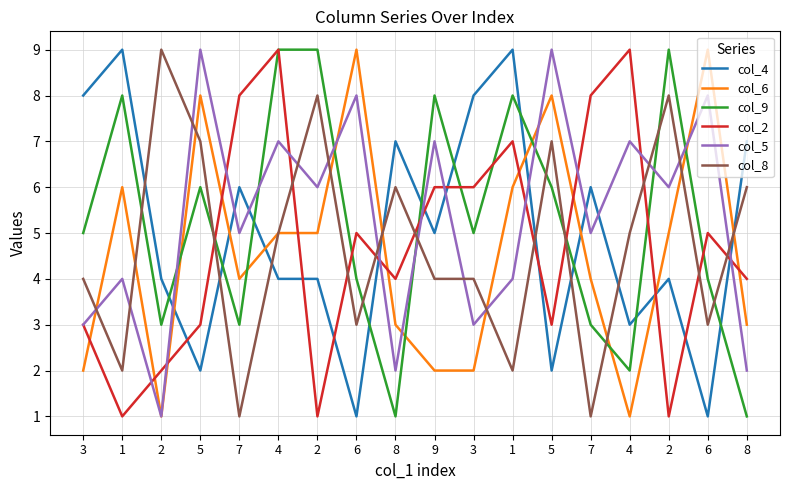

Where is the first local maximum for col_5?

1